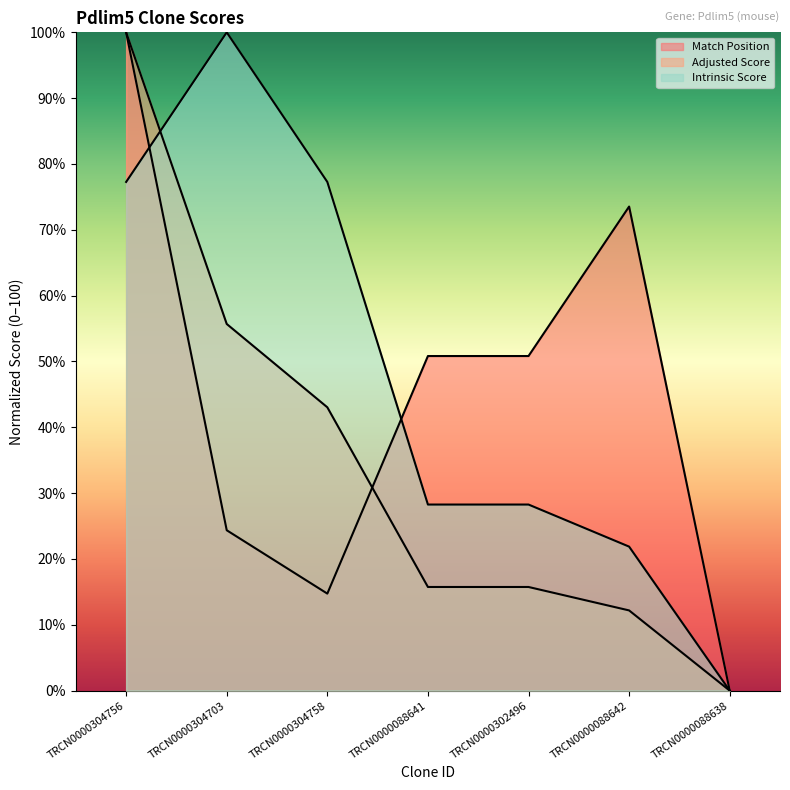

How many interior local peaks does the Match Position series have?

1